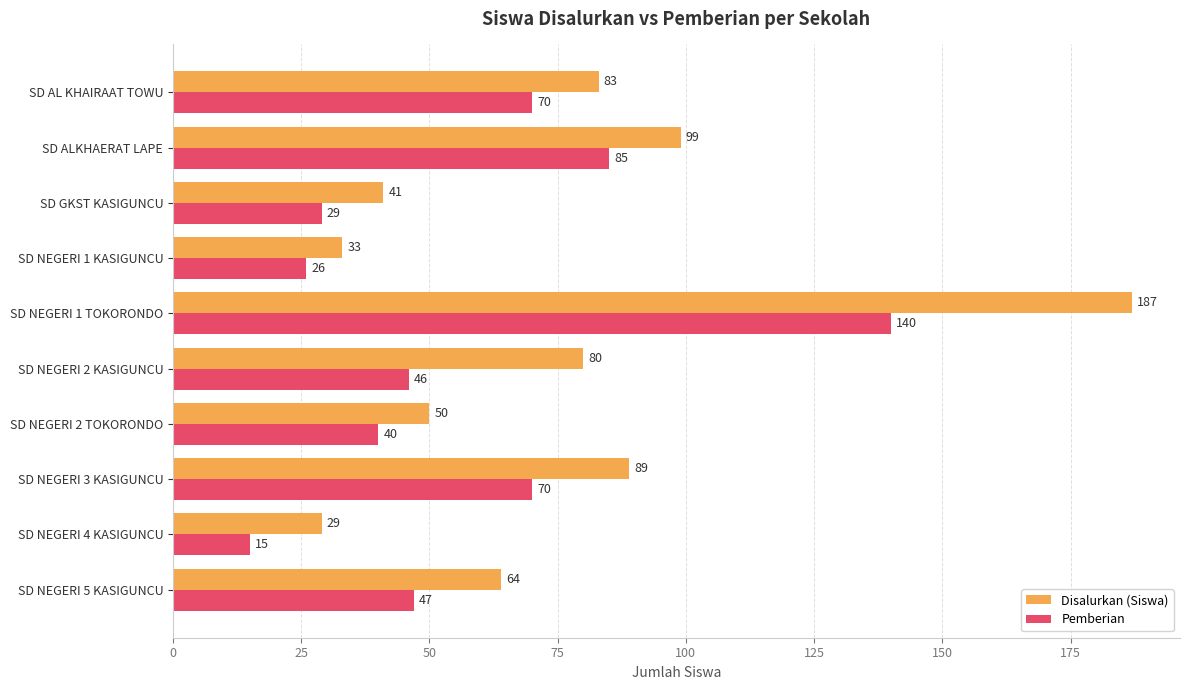

Between SD AL KHAIRAAT TOWU and SD GKST KASIGUNCU, which series saw the biggest shift?

Disalurkan (Siswa)